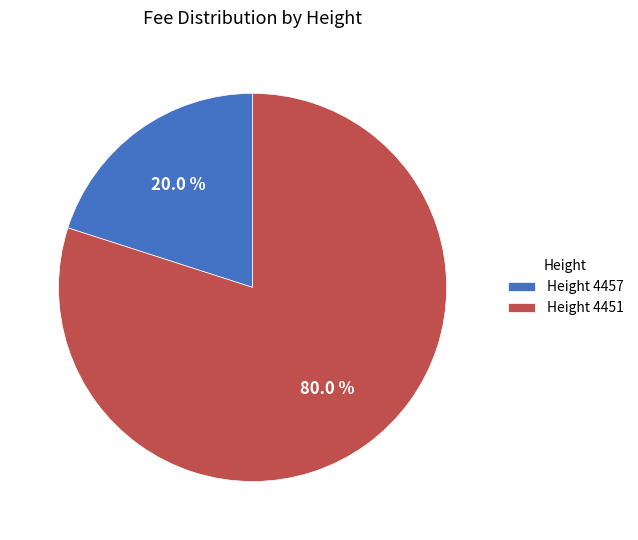

What is the largest slice in the pie chart?

Height 4451